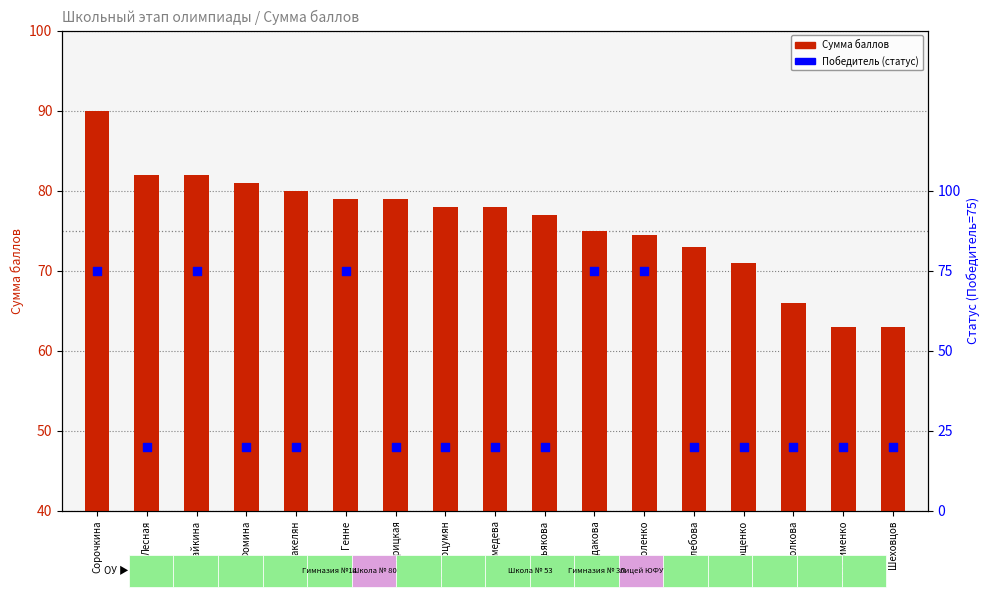

Which series has the largest total across all categories?

Сумма баллов